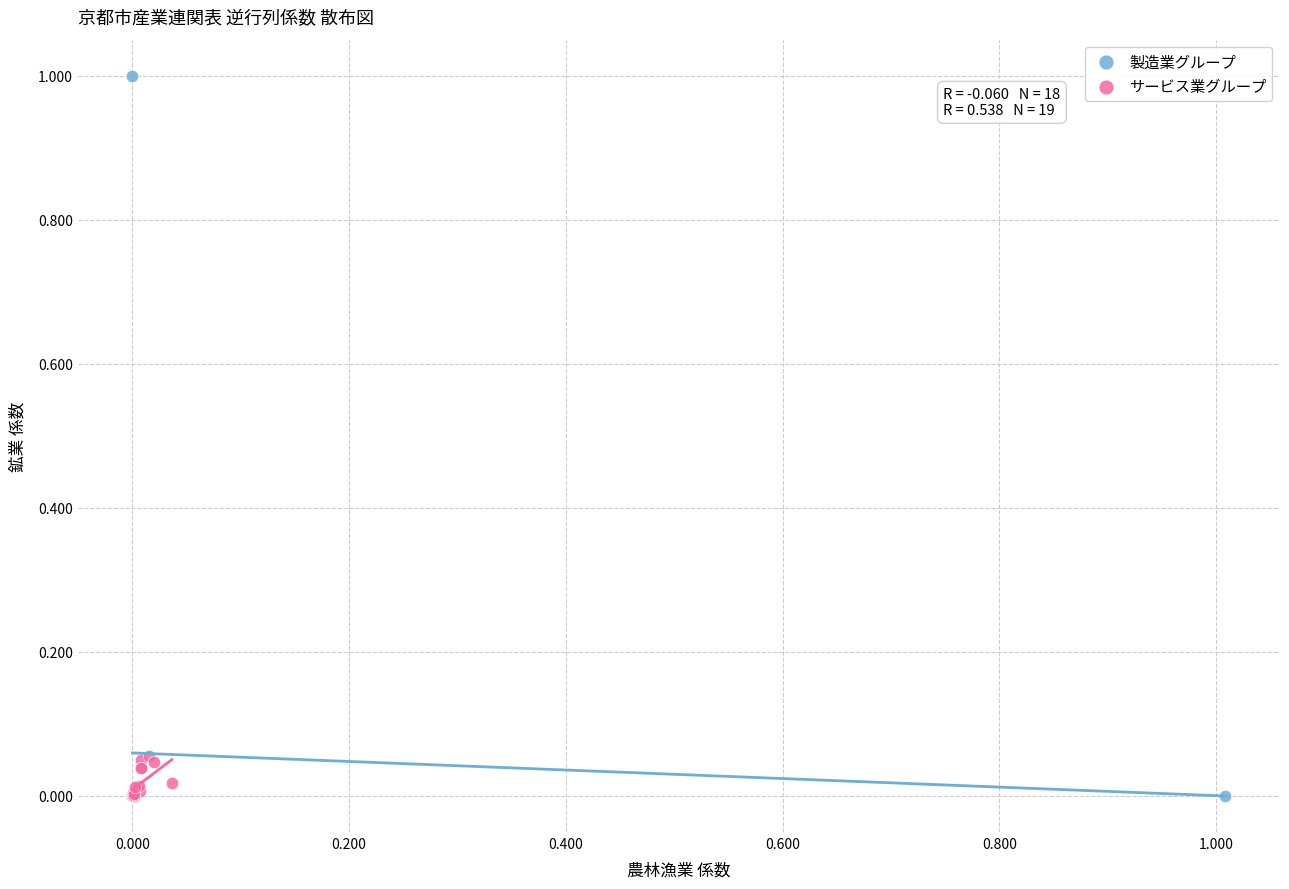

Which series has the widest spread of Y values?

製造業グループ